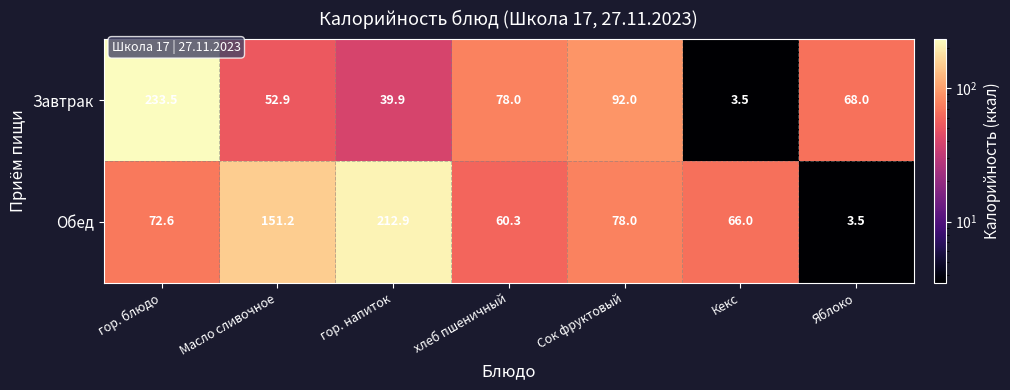

Is it true that Завтрак equals 233.5 at гор. блюдо?

True